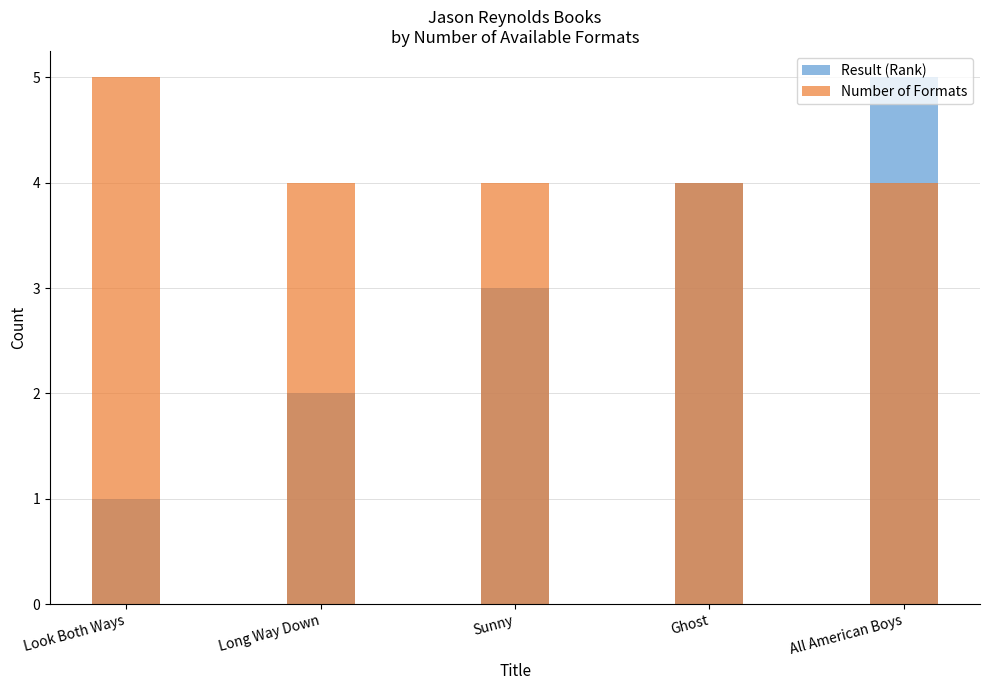

Is it true that Number of Formats equals 4 at Sunny?

True